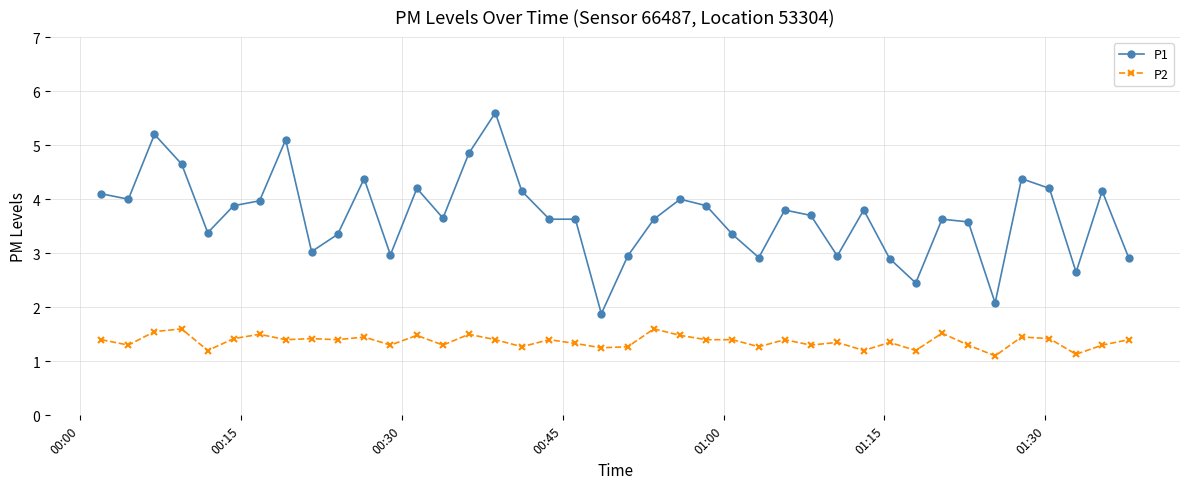

Which series has the largest range (max minus min)?

P1